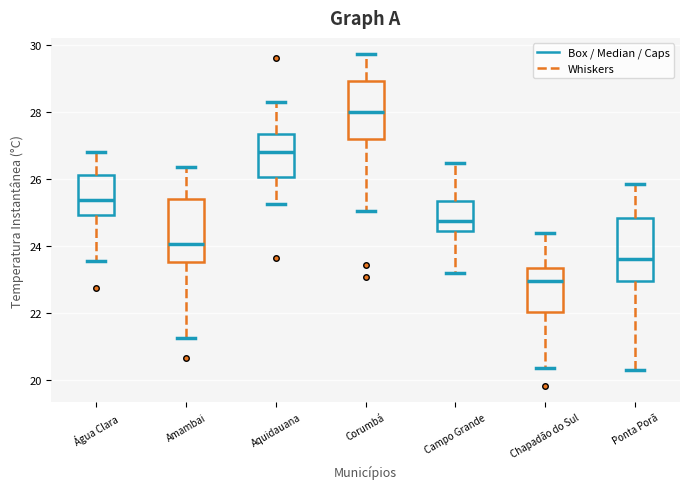

Which box has the lowest median line?

Chapadão do Sul